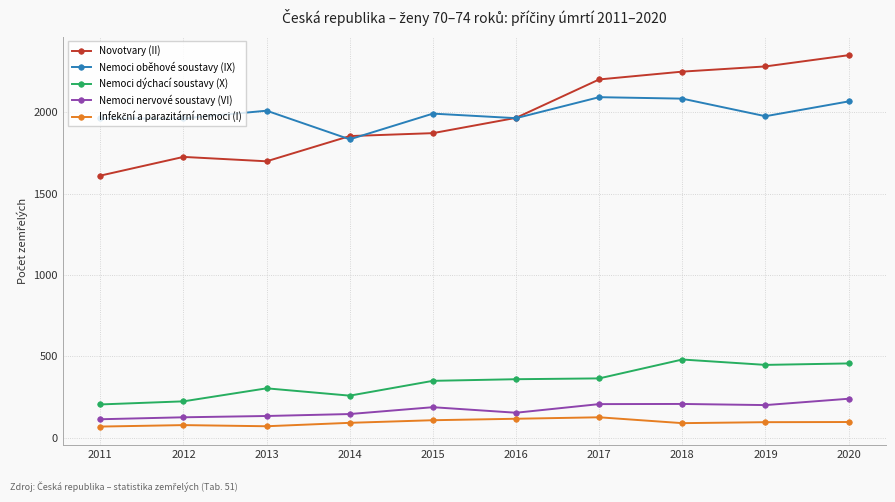

Which series has the widest spread of values?

Novotvary (II)